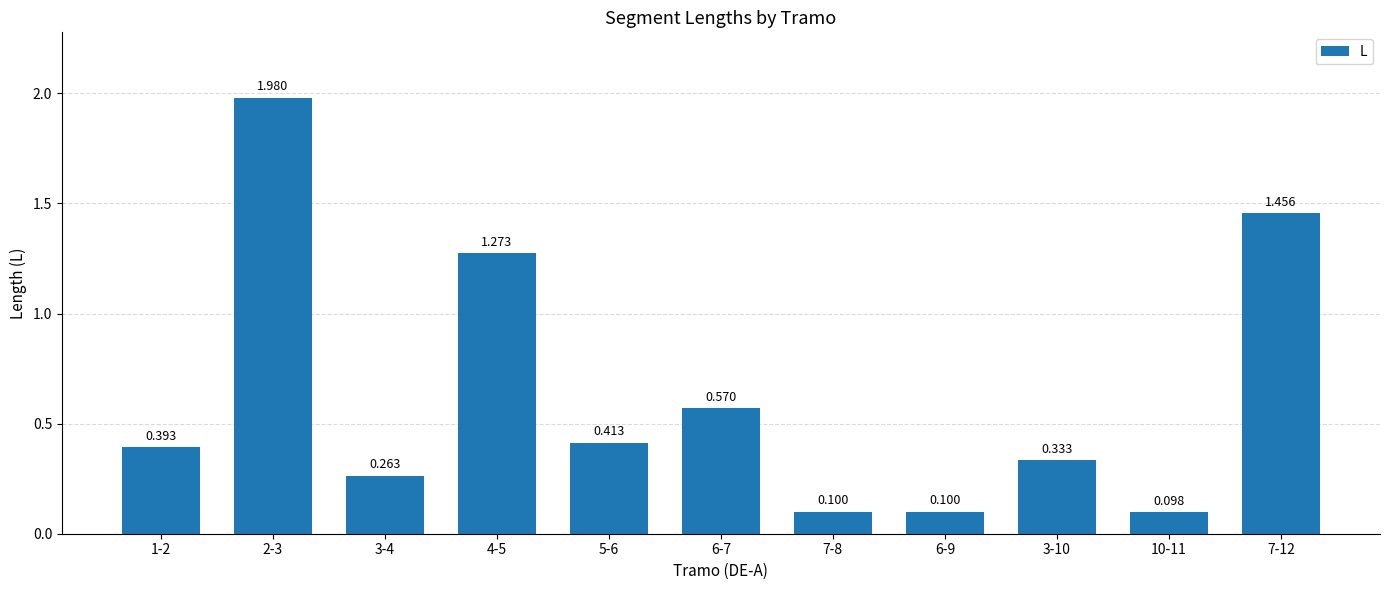

How many bars are there in total?

11